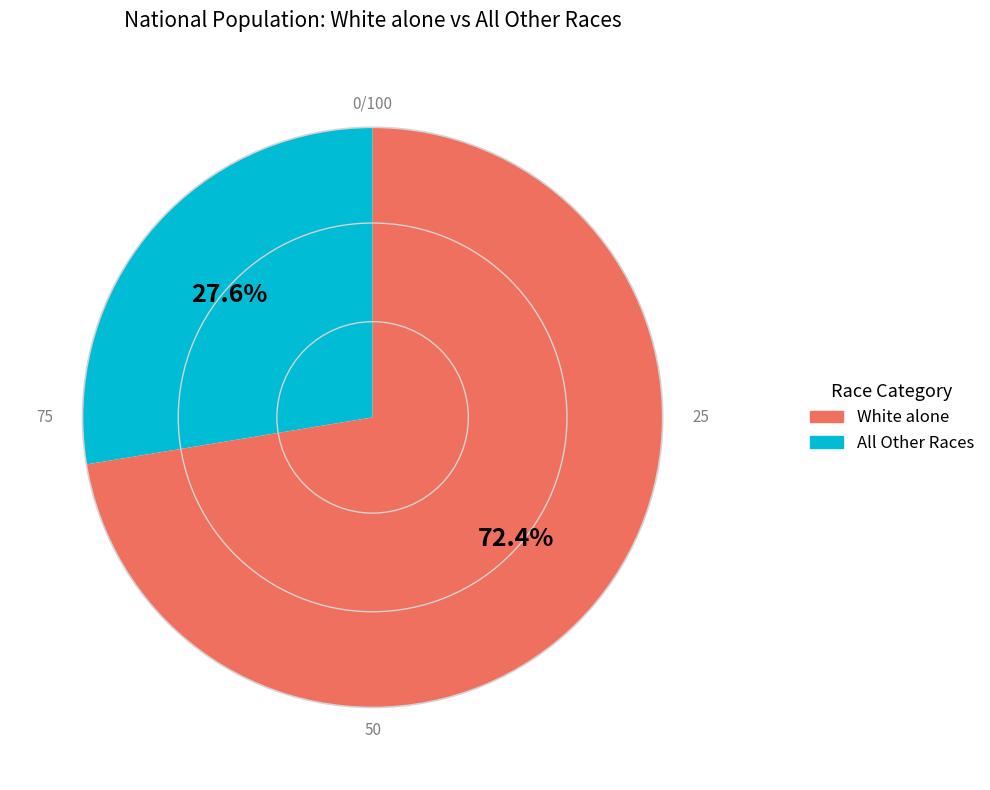

Does any single category account for the majority?

Yes